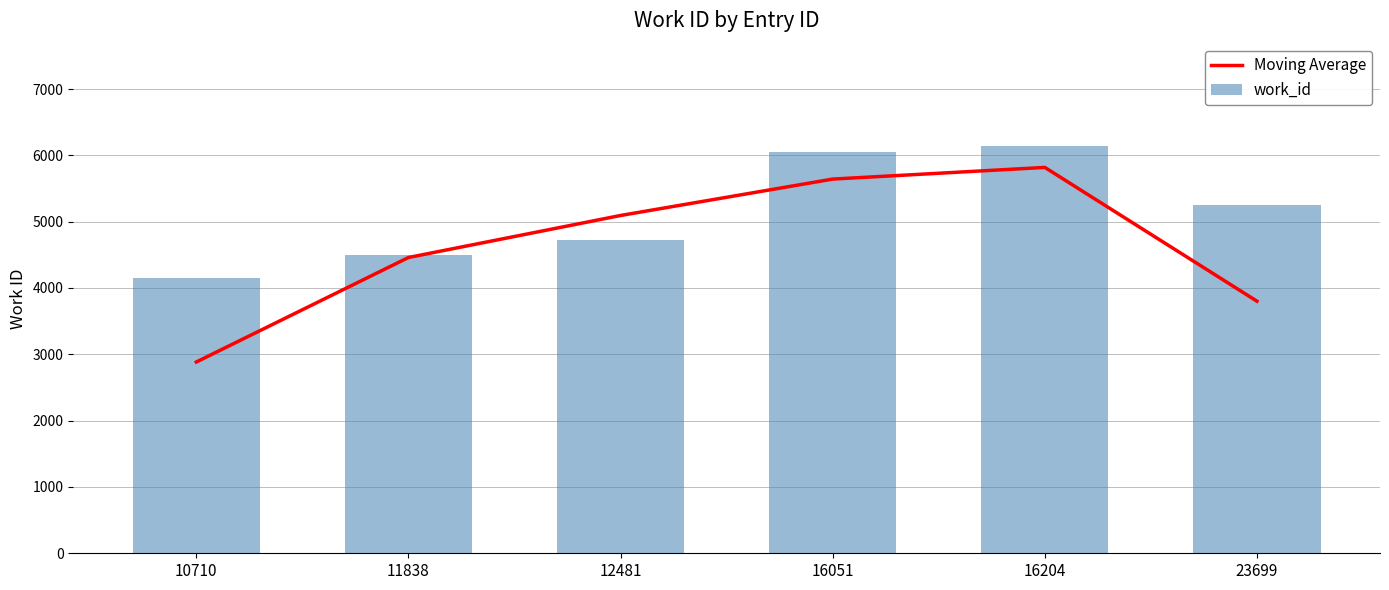

At which label does work_id first exceed 5255?

16051